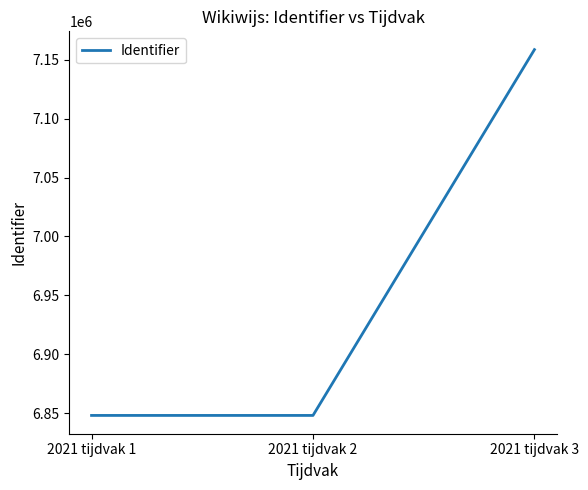

How many categories are shown in the chart?

3